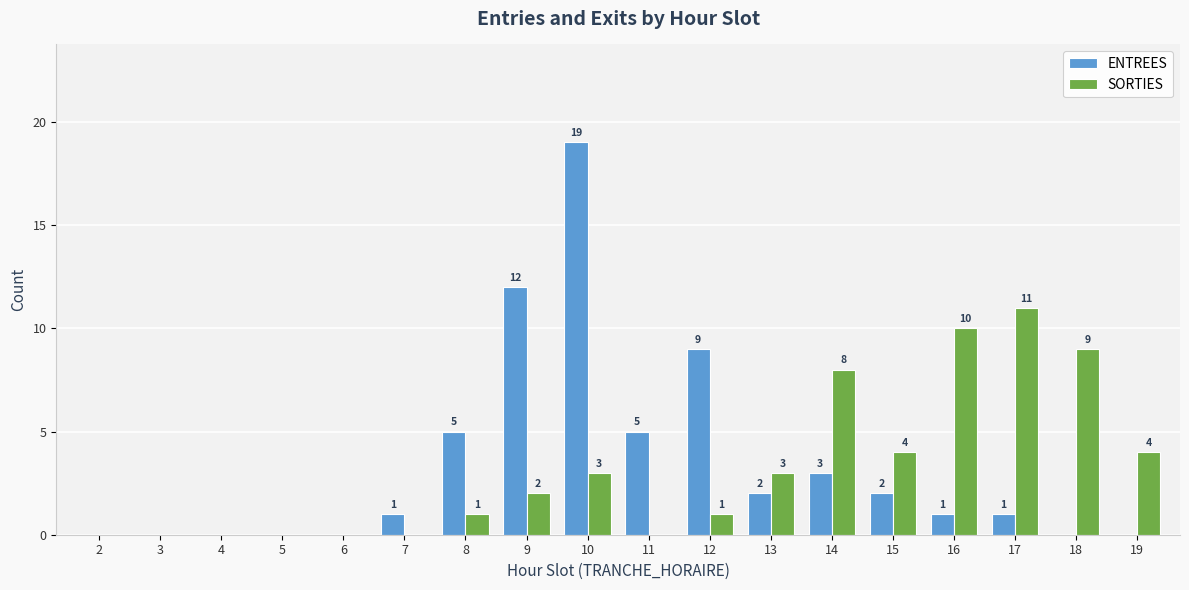

What is the sum of all ENTREES values?

60